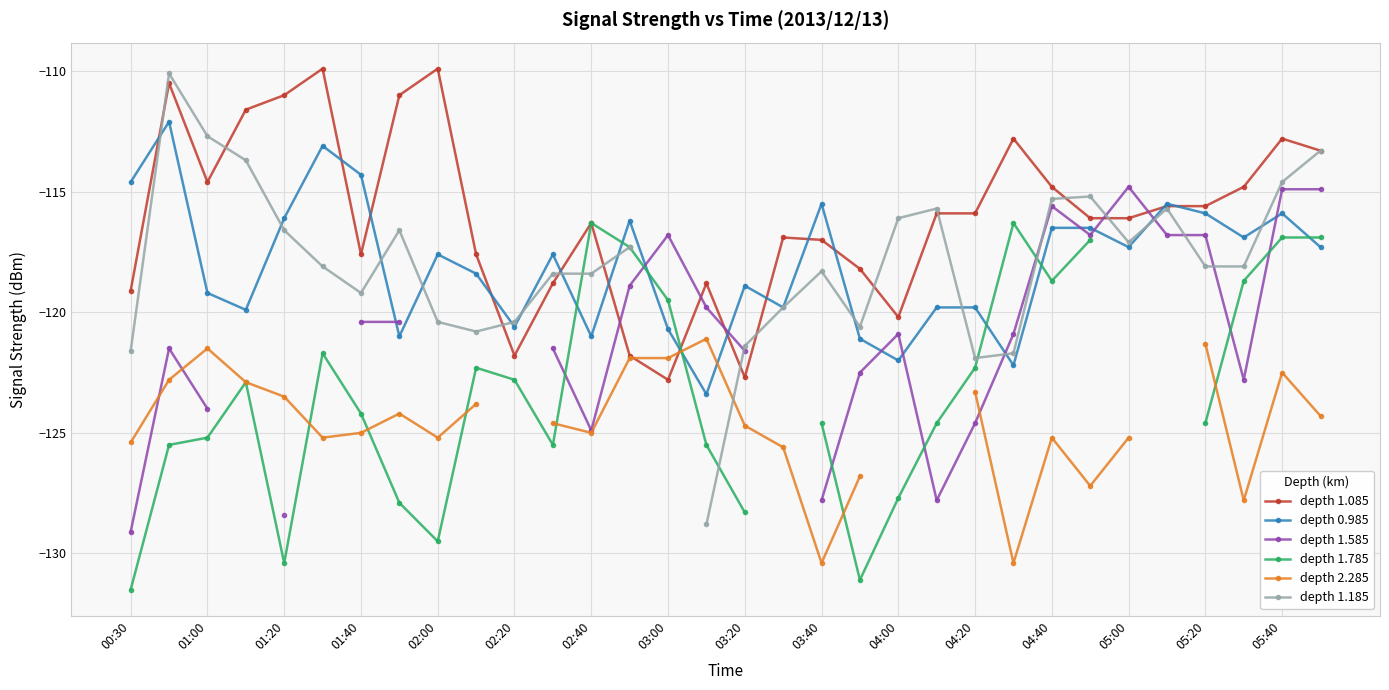

At which category does depth 1.085 reach its first local valley?

01:00